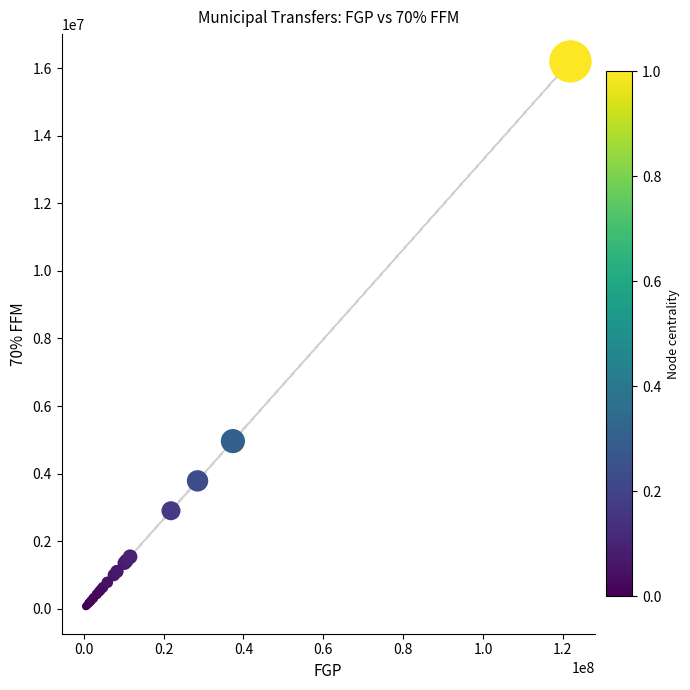

What Y value in the scatter plot is closest to 8133088?

4961525.8